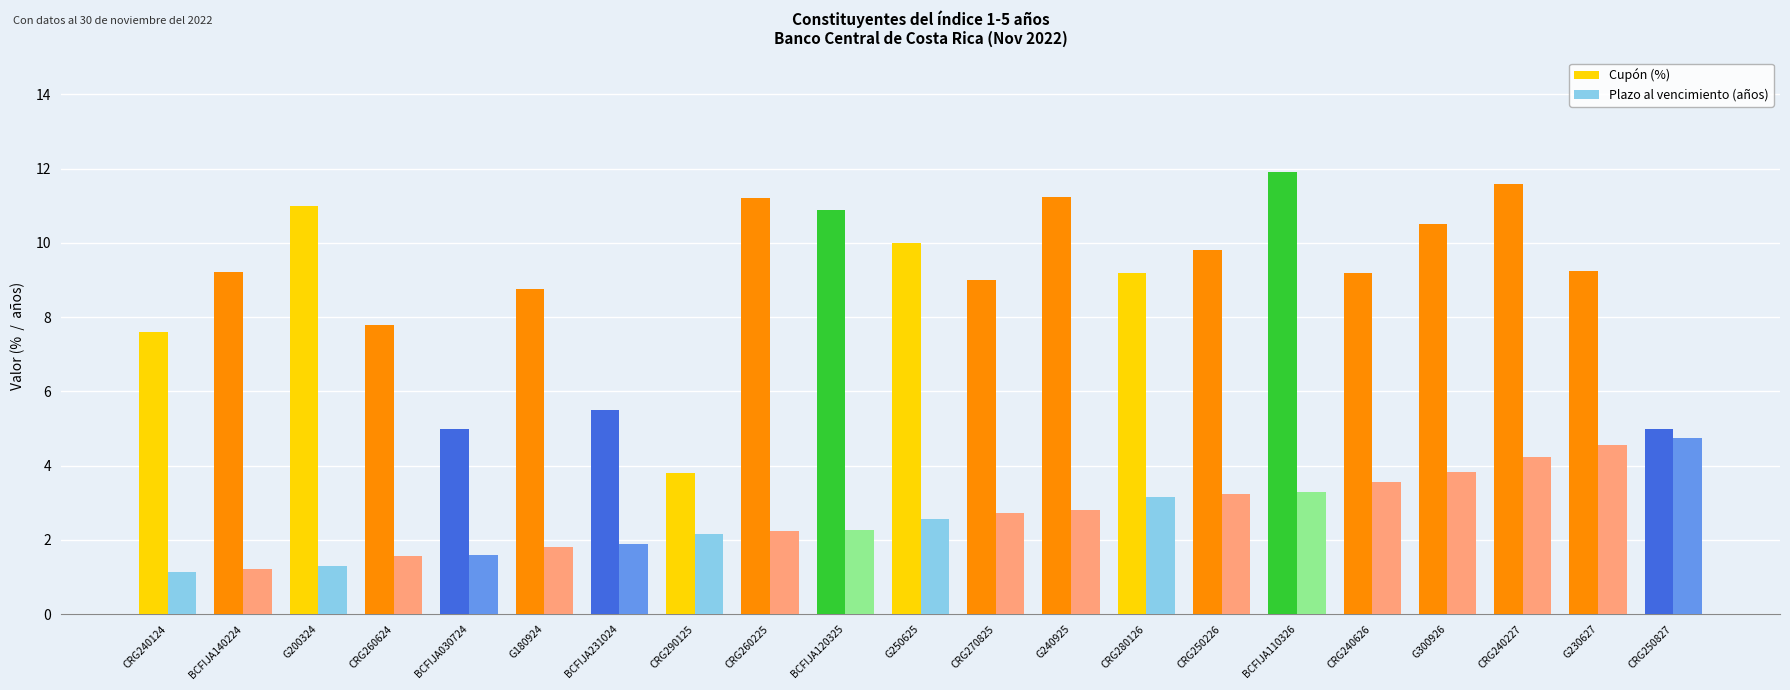

What value does the Cupón (%) series have at BCFIJA120325?

10.9